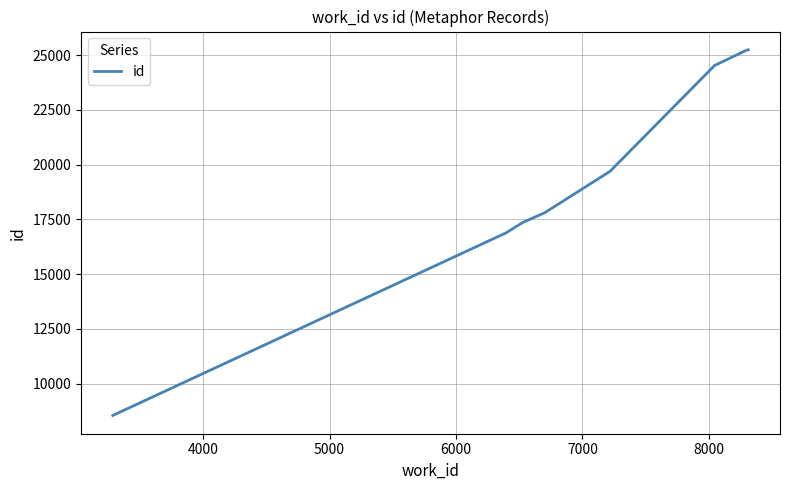

What is the difference between the maximum and minimum values?

16689